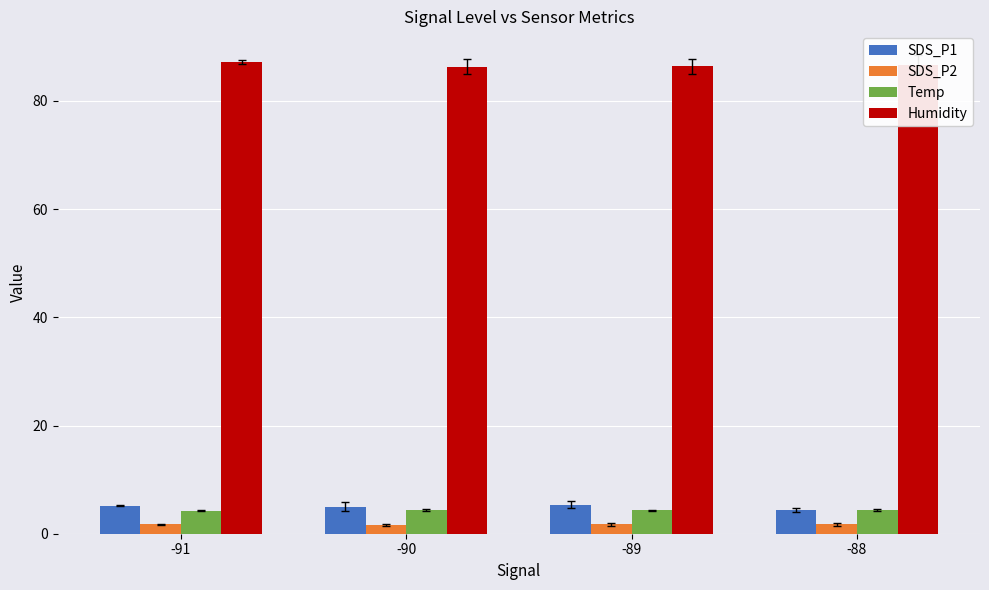

At how many categories does at least one series exceed 69?

4